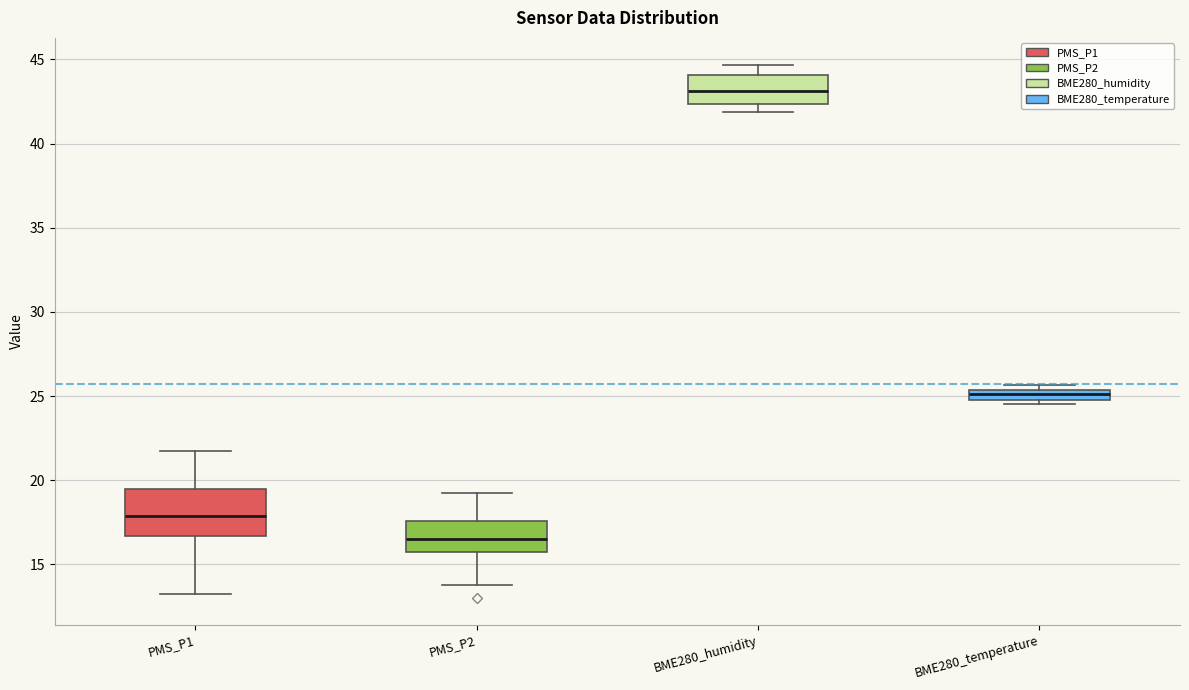

Where is the upper edge of the box for BME280_temperature on the y-axis? The values are not printed on the chart, so give them approximately, as read against the axis.

25.5